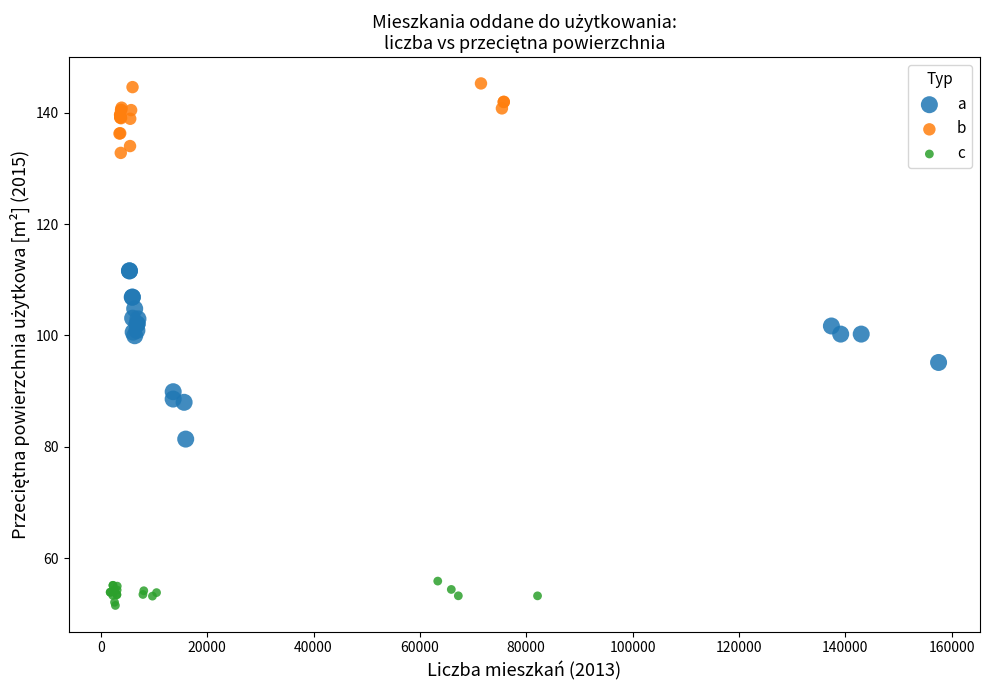

Which series contains the lowest Y value?

c